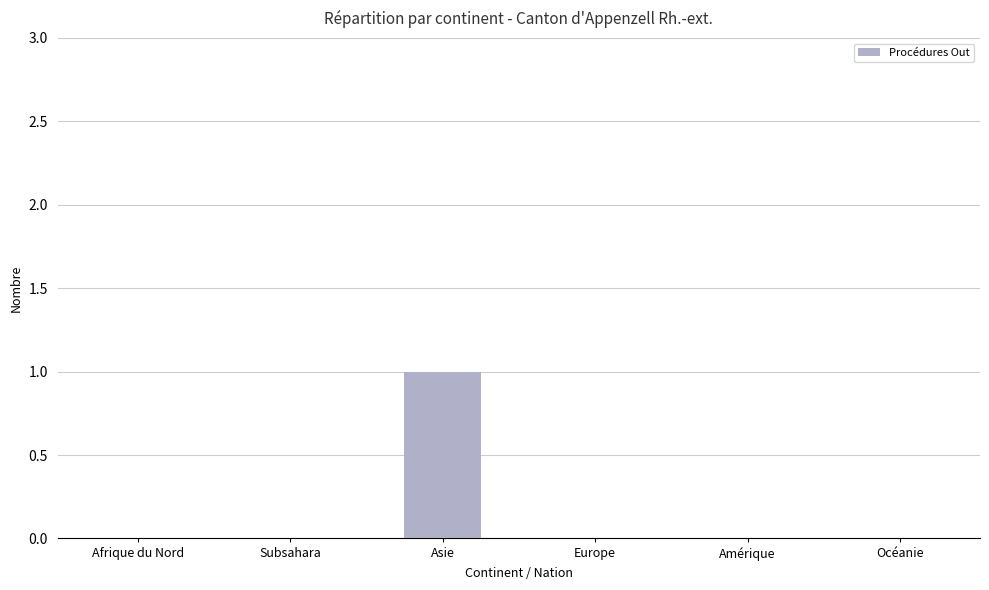

What is the greatest value displayed?

1